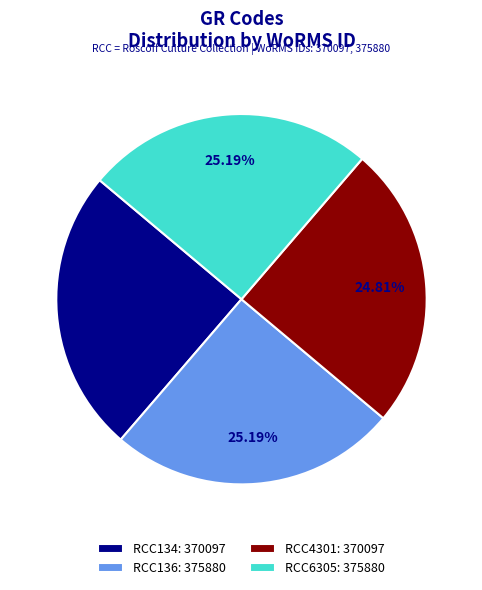

Count the number of slices in the pie.

4